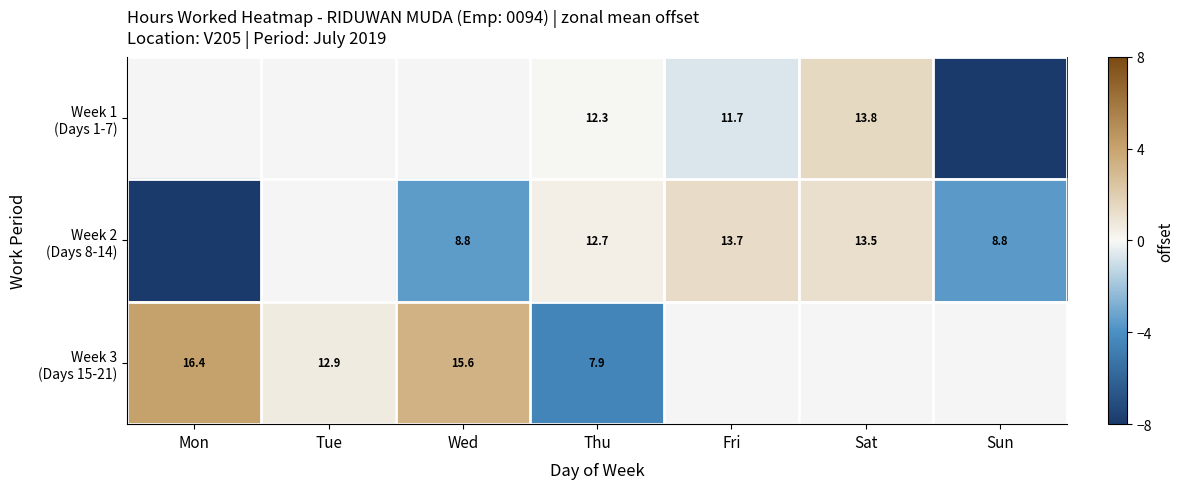

At which label does Week 2 (Days 8-14) first exceed -3?

Thu